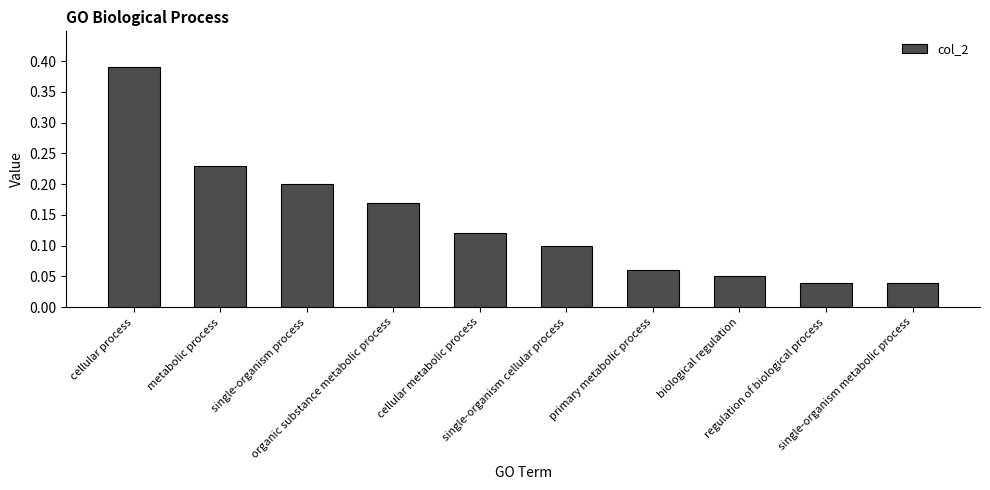

What is the sum of all values?

1.4